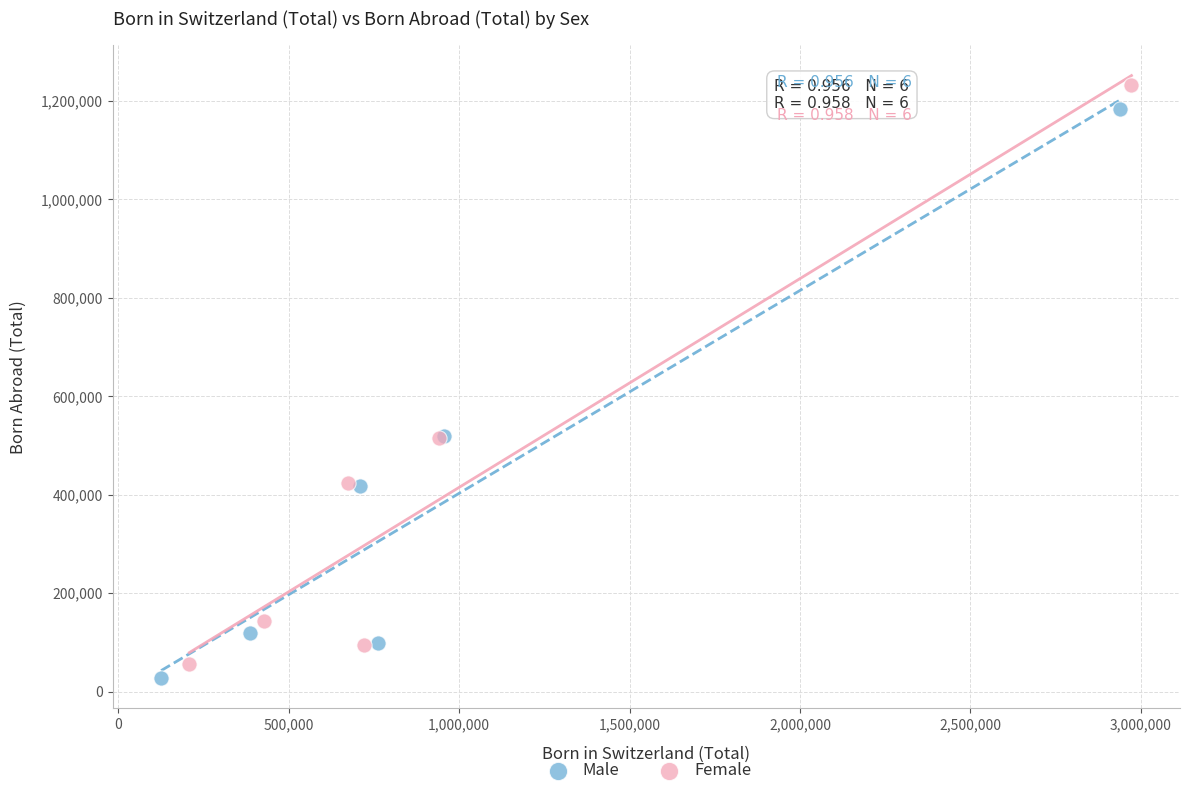

Which series has the largest Y range (max minus min)?

Female